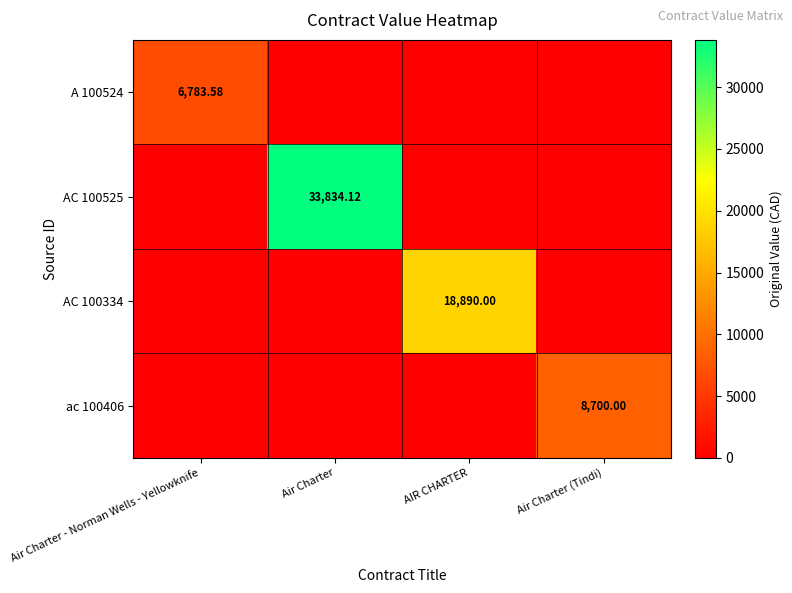

What is the difference between the maximum and minimum values in the A 100524 series?

6783.6